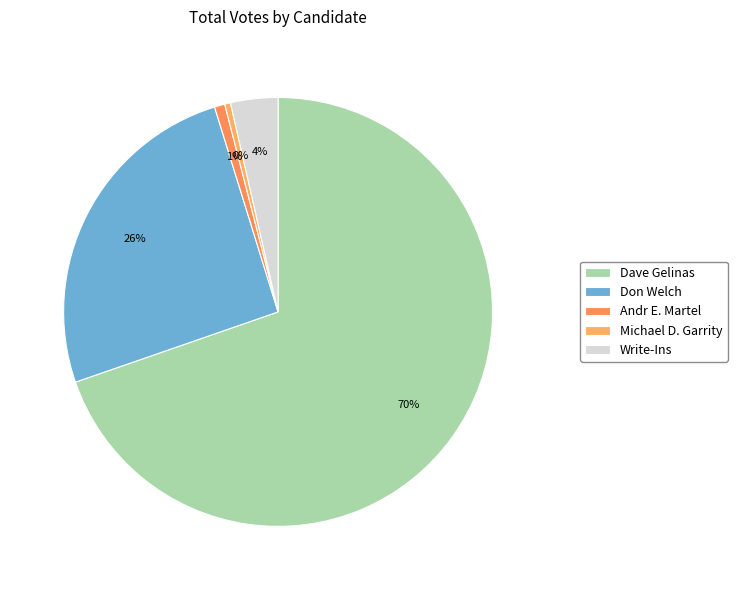

How many slices are in this pie chart?

5